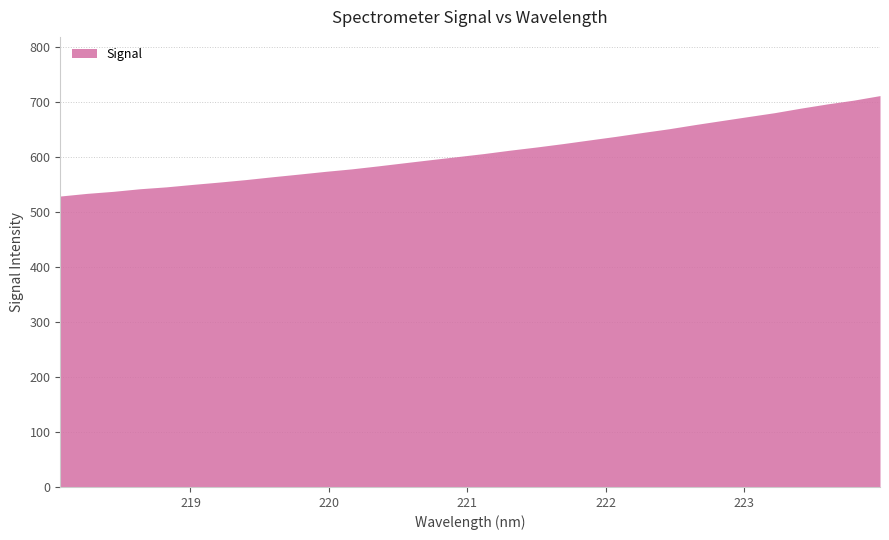

At which category does the chart reach its minimum across all series?

218.0596